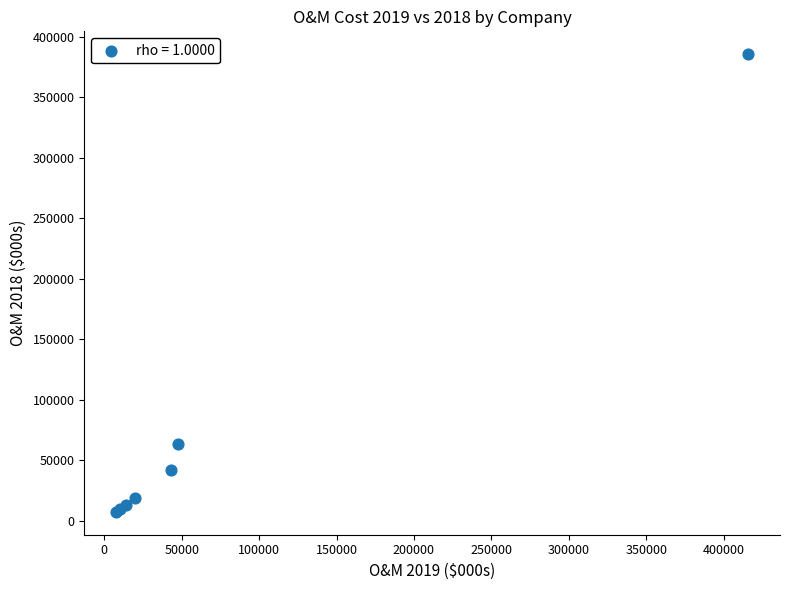

What Y value in the scatter plot is closest to 196376?

63159